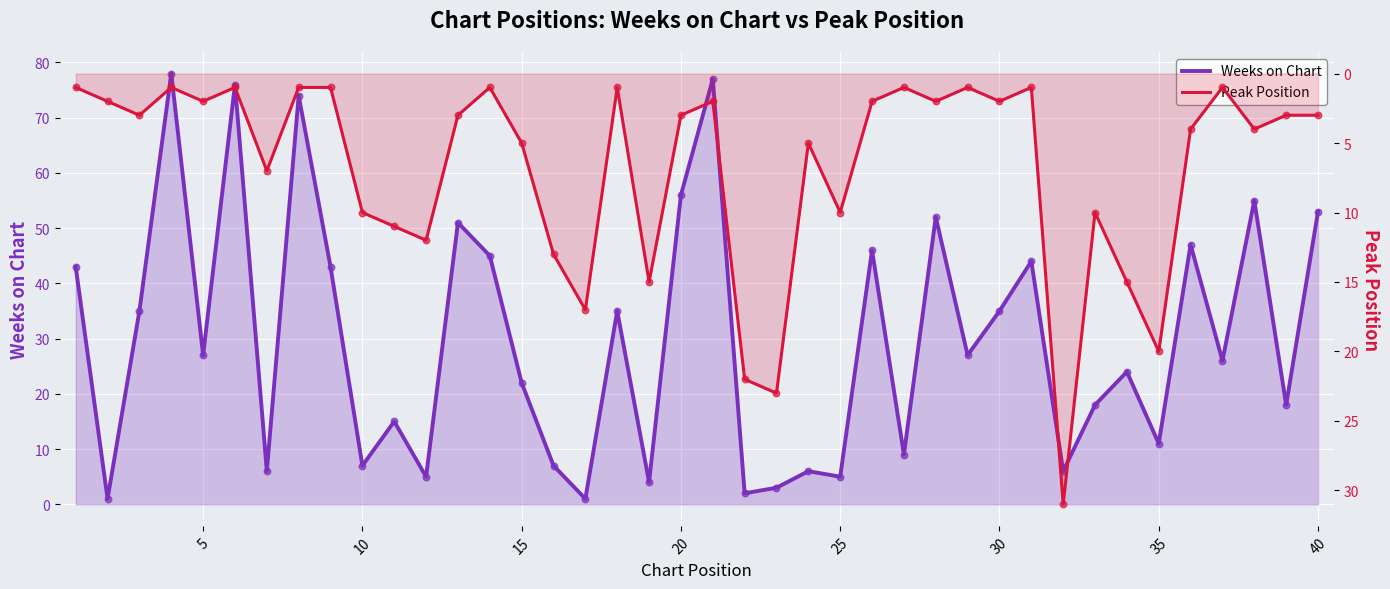

At how many categories does at least one series exceed 2?

39